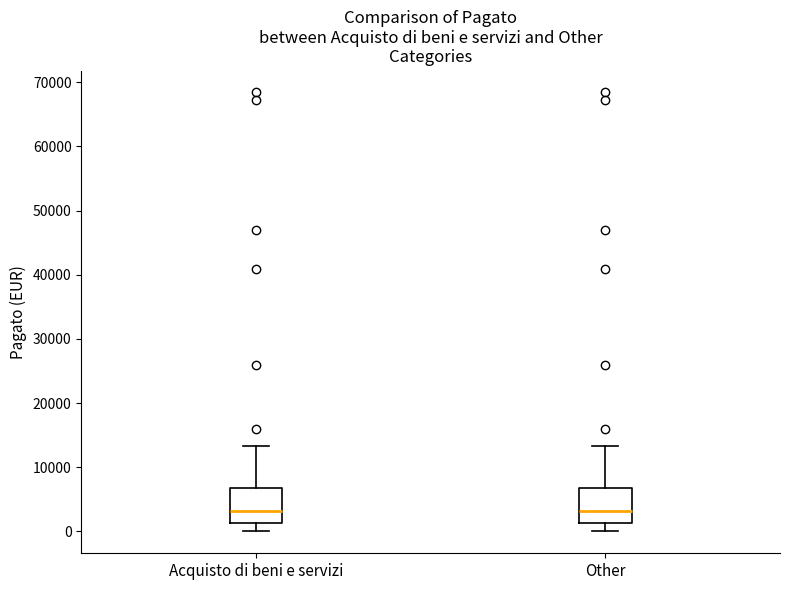

Reading left to right, transcribe this box plot: for each box, give where its median line is, the range the box spans, and where its two whiskers end, as read against the y-axis. The values are not printed on the chart, so give them approximately, as read against the axis.

Acquisto di beni e servizi: median 3000, box 1000 to 7000, whiskers 0 to 13000
Other: median 3000, box 1000 to 7000, whiskers 0 to 13000